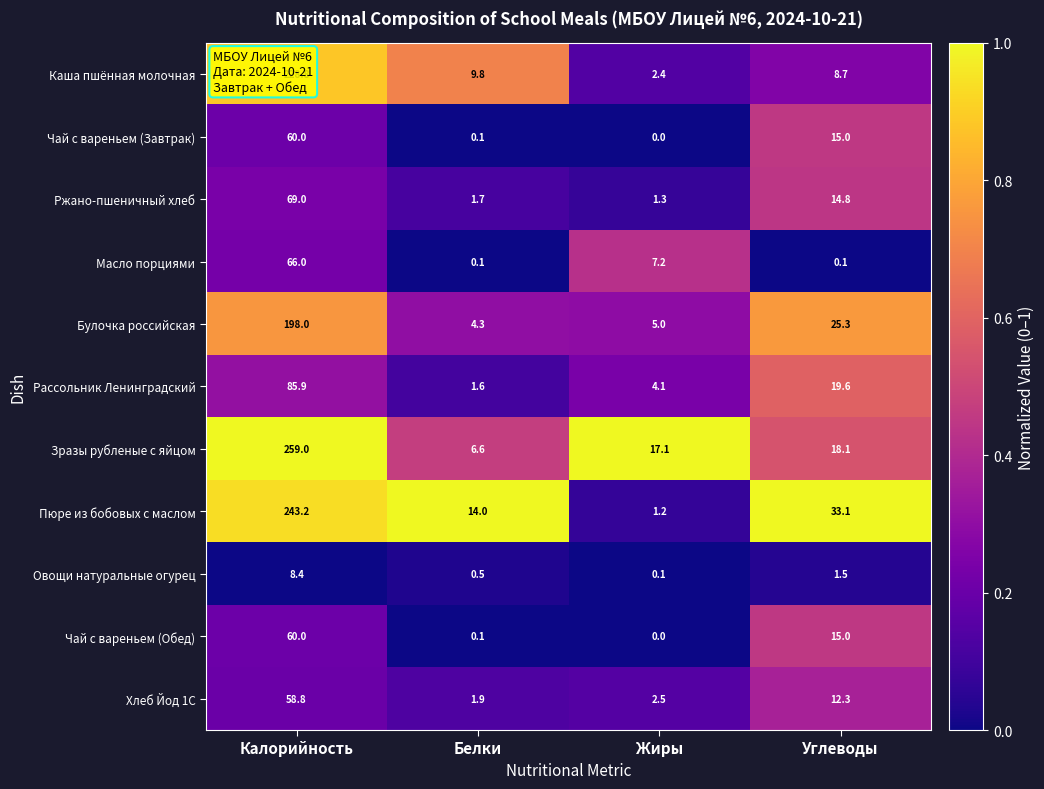

Which series has the widest spread of values?

Зразы рубленые с яйцом